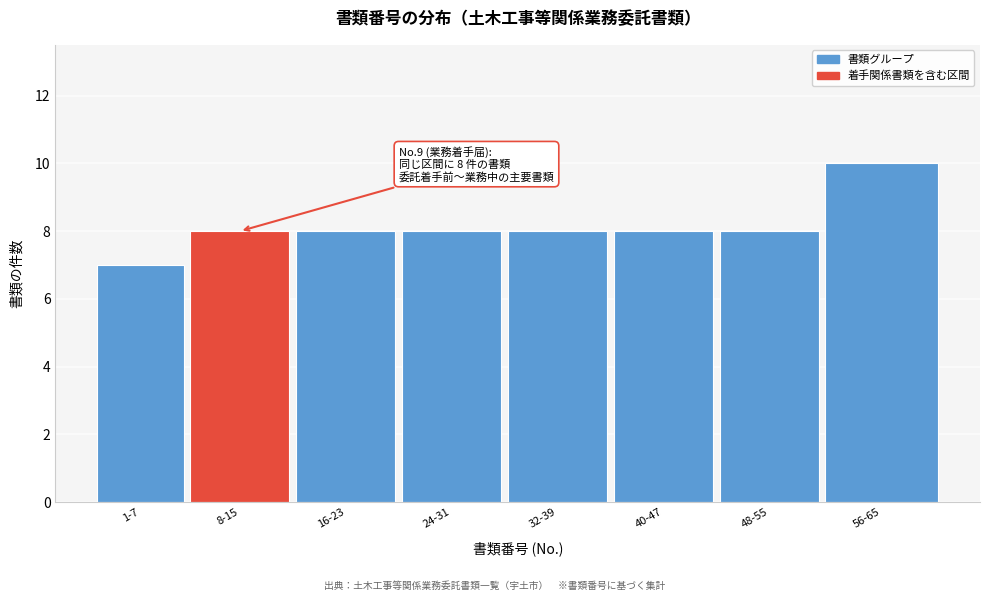

Reading left to right, what are all the values shown in this chart?

1-7=7	8-15=8	16-23=8	24-31=8	32-39=8	40-47=8	48-55=8	56-65=10